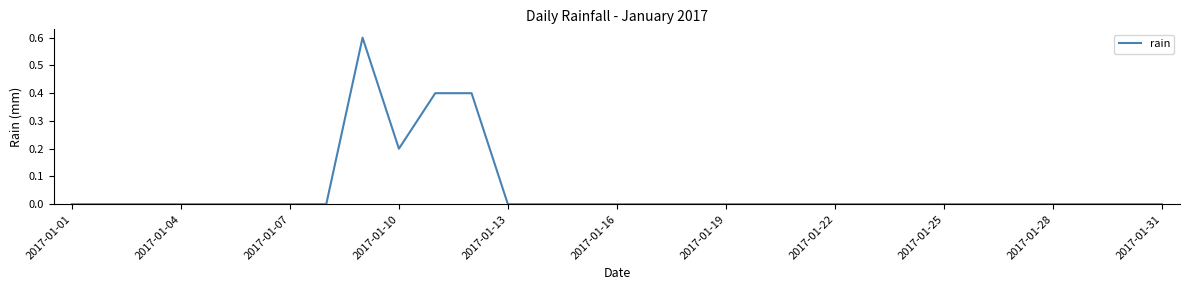

What is the difference between the maximum and minimum values?

0.6